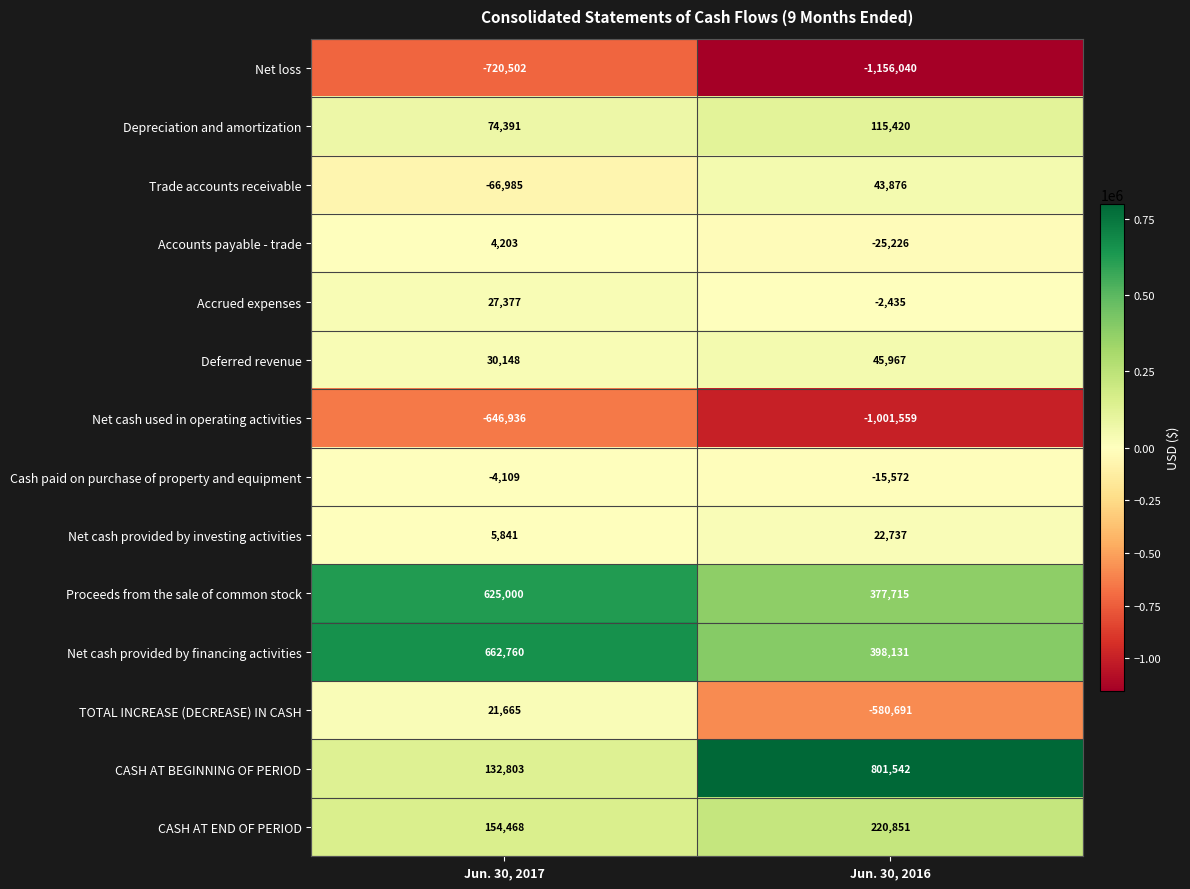

Count the number of data series in this chart.

14